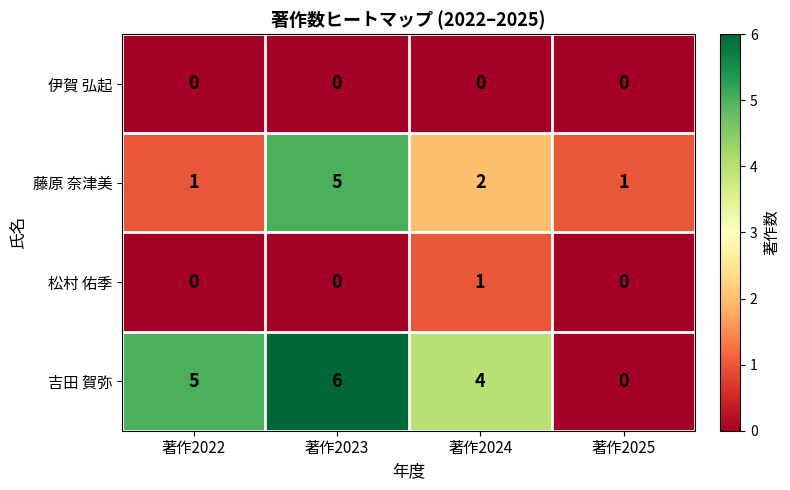

At which label is 吉田 賀弥 closest to 3?

著作2024